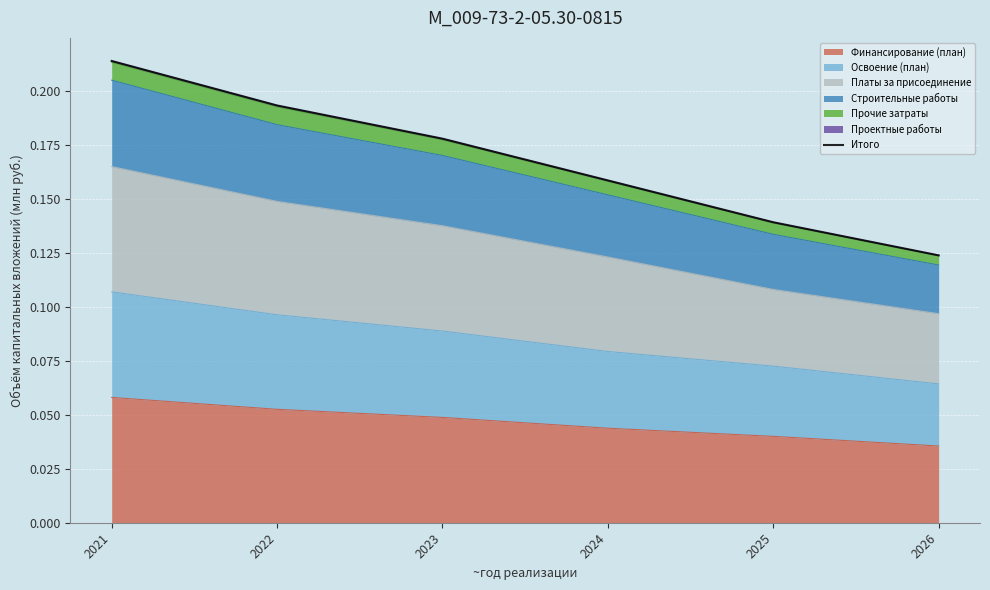

What is the sum of all values?

1.0